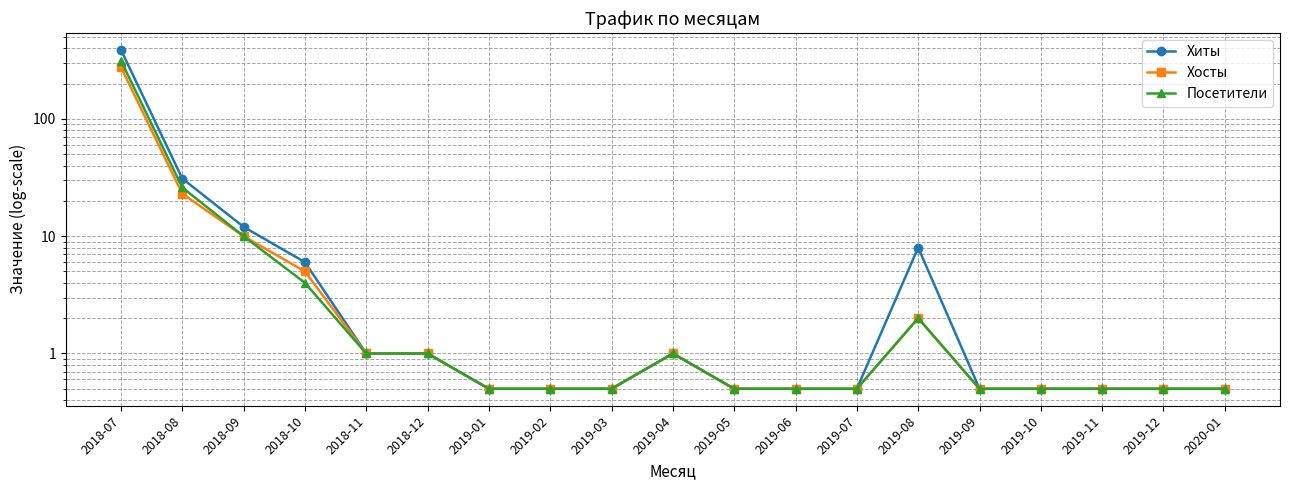

Which series has the largest total across all categories?

Хиты